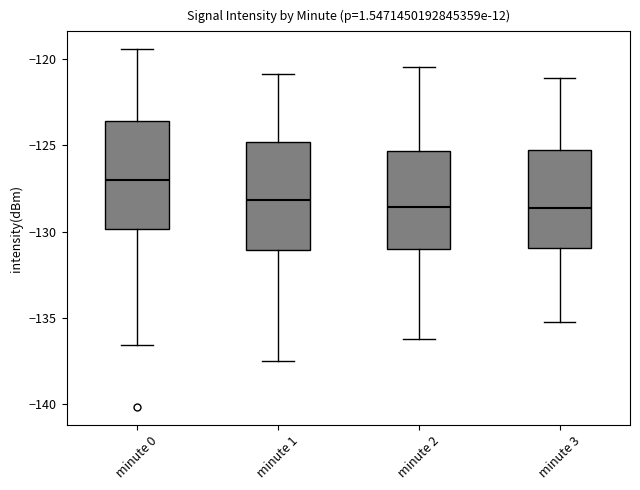

Reading left to right, transcribe this box plot: for each box, give where its median line is, the range the box spans, and where its two whiskers end, as read against the y-axis. The values are not printed on the chart, so give them approximately, as read against the axis.

minute 0: median -127.0, box -130.0 to -123.5, whiskers -136.5 to -119.5
minute 1: median -128.0, box -131.0 to -125.0, whiskers -137.5 to -121.0
minute 2: median -128.5, box -131.0 to -125.5, whiskers -136.0 to -120.5
minute 3: median -128.5, box -131.0 to -125.5, whiskers -135.0 to -121.0